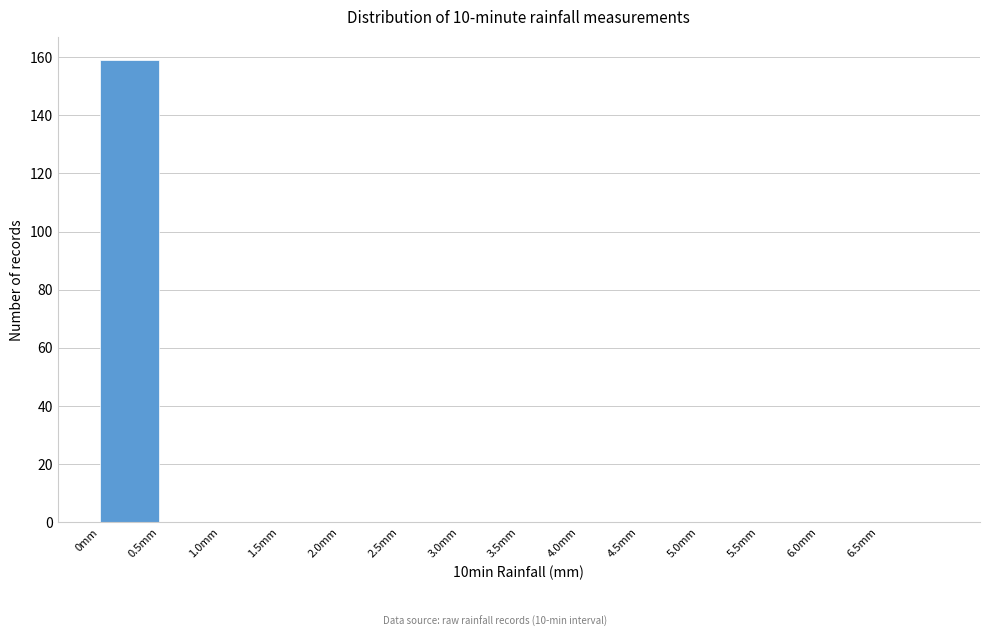

Which range on the x-axis has the tallest bar?

0.0 to 0.5